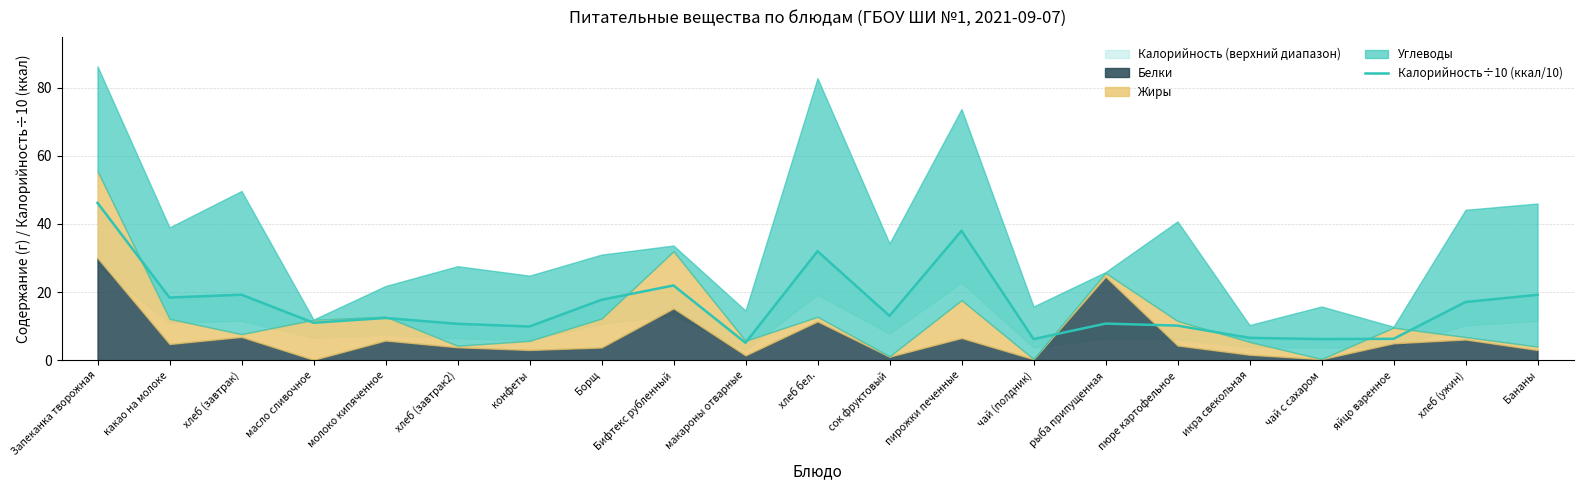

What is the minimum value shown in the chart?

5.1